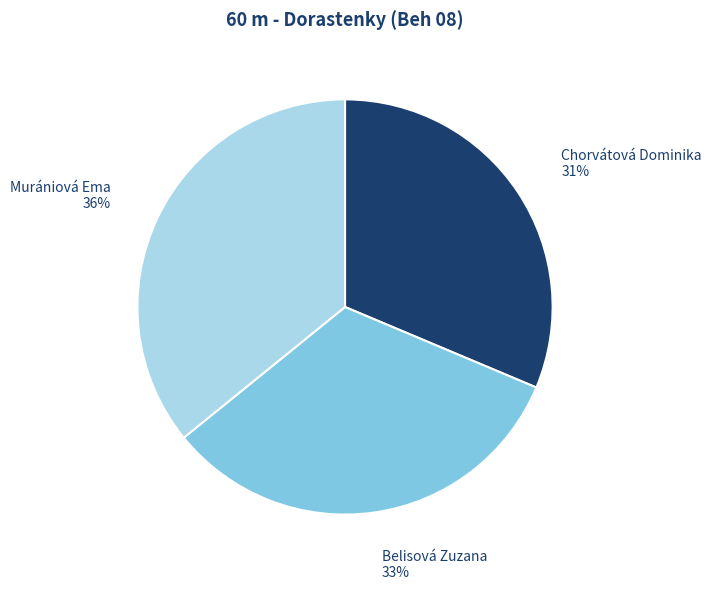

Which category has the biggest portion of the pie?

Murániová Ema